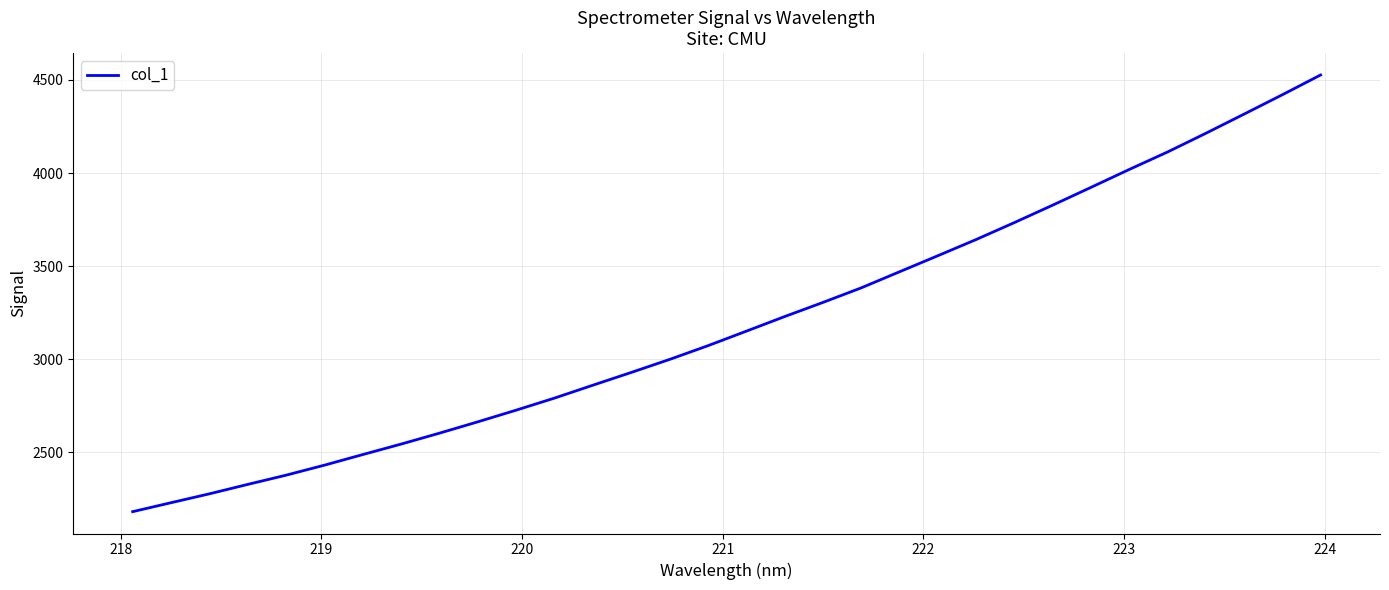

What is the difference between the maximum and minimum values?

2344.7